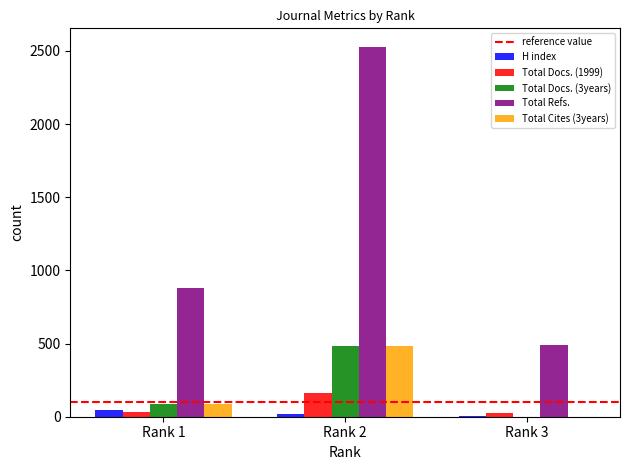

At which category does the chart reach its peak across all series?

Rank 2